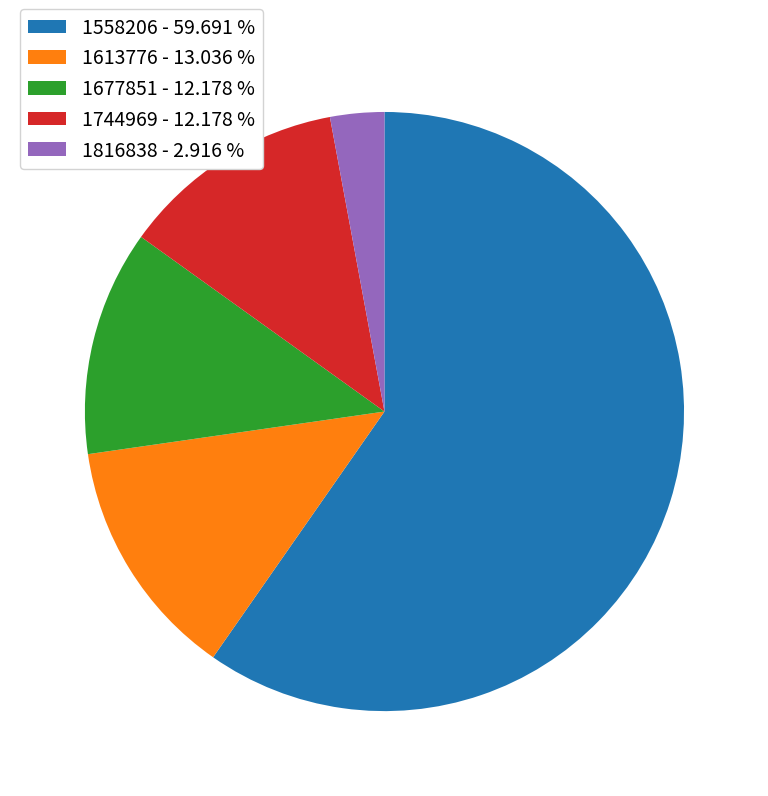

Does 1558206 account for over 50% of the chart?

Yes